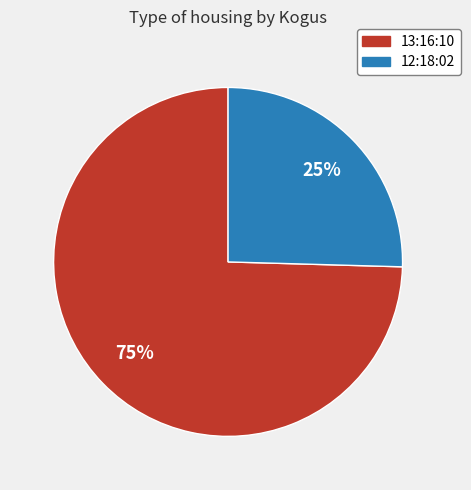

How many slices are in this pie chart?

2